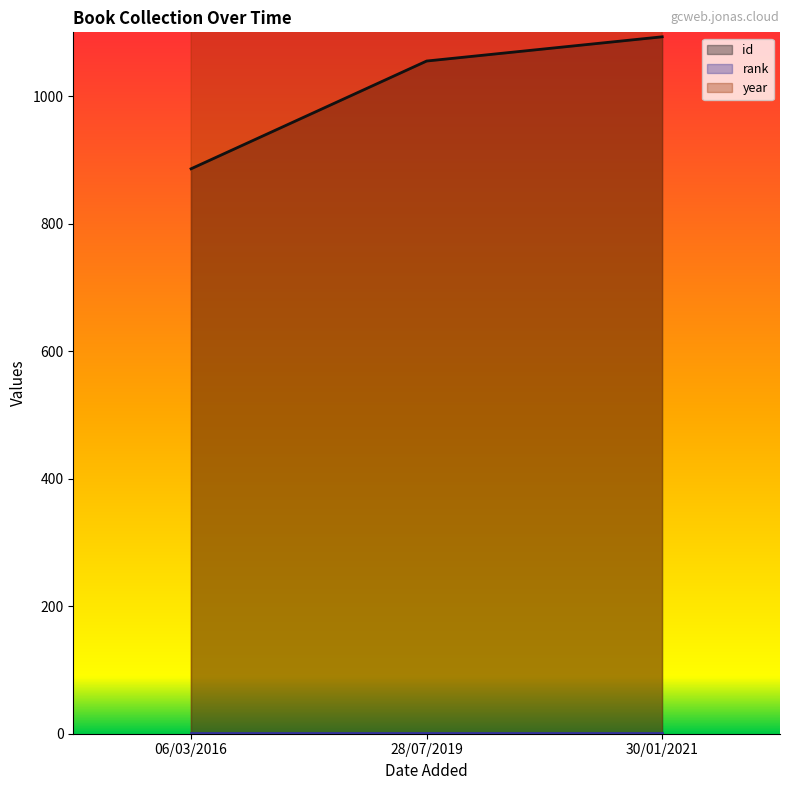

What is the label of the 2nd point from the left?

28/07/2019